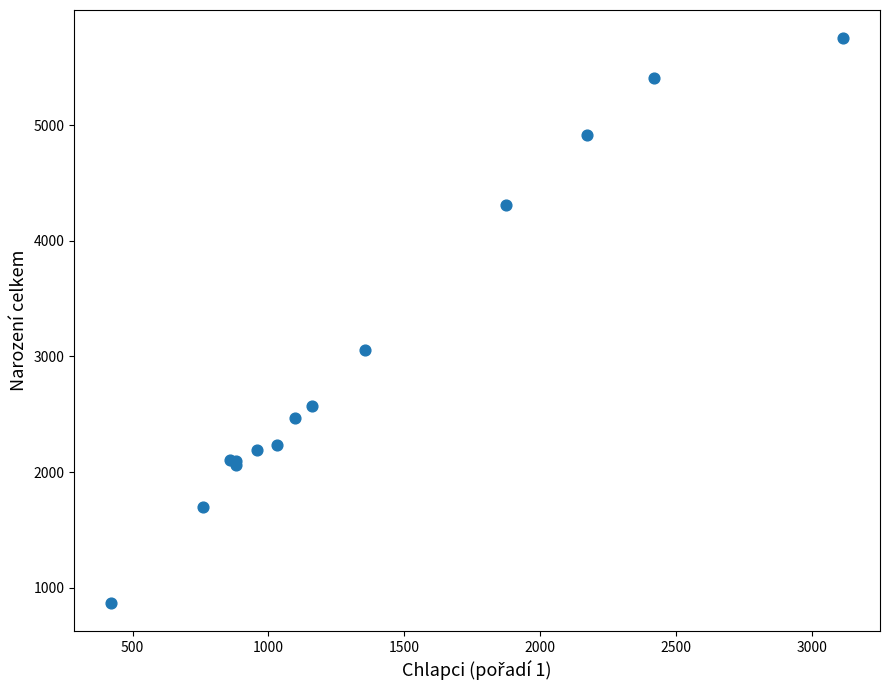

What Y value in the scatter plot is closest to 3312?

3054